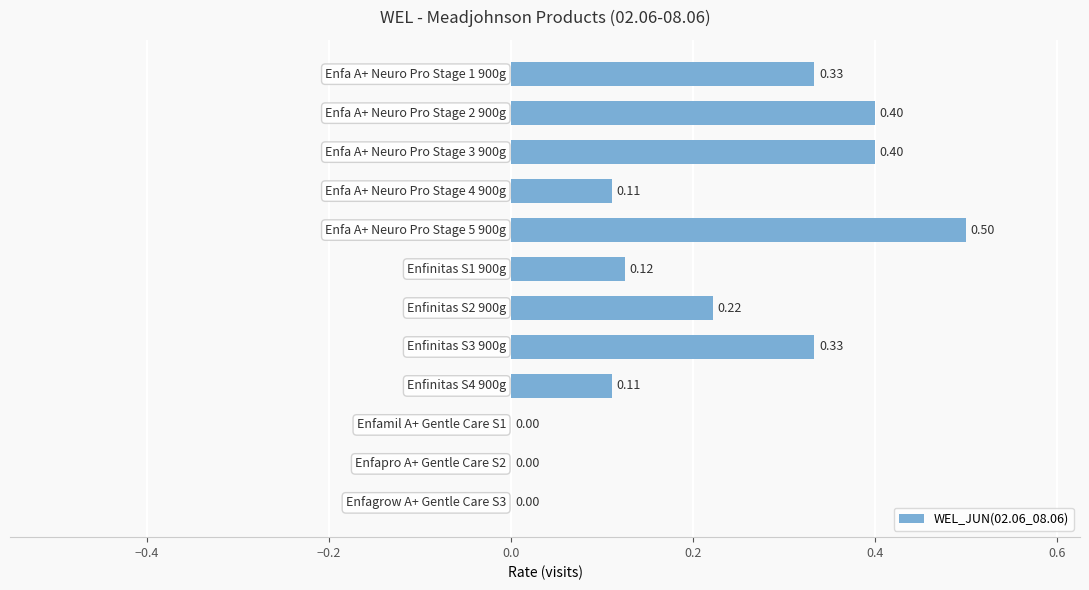

What is the sum of all values?

2.5